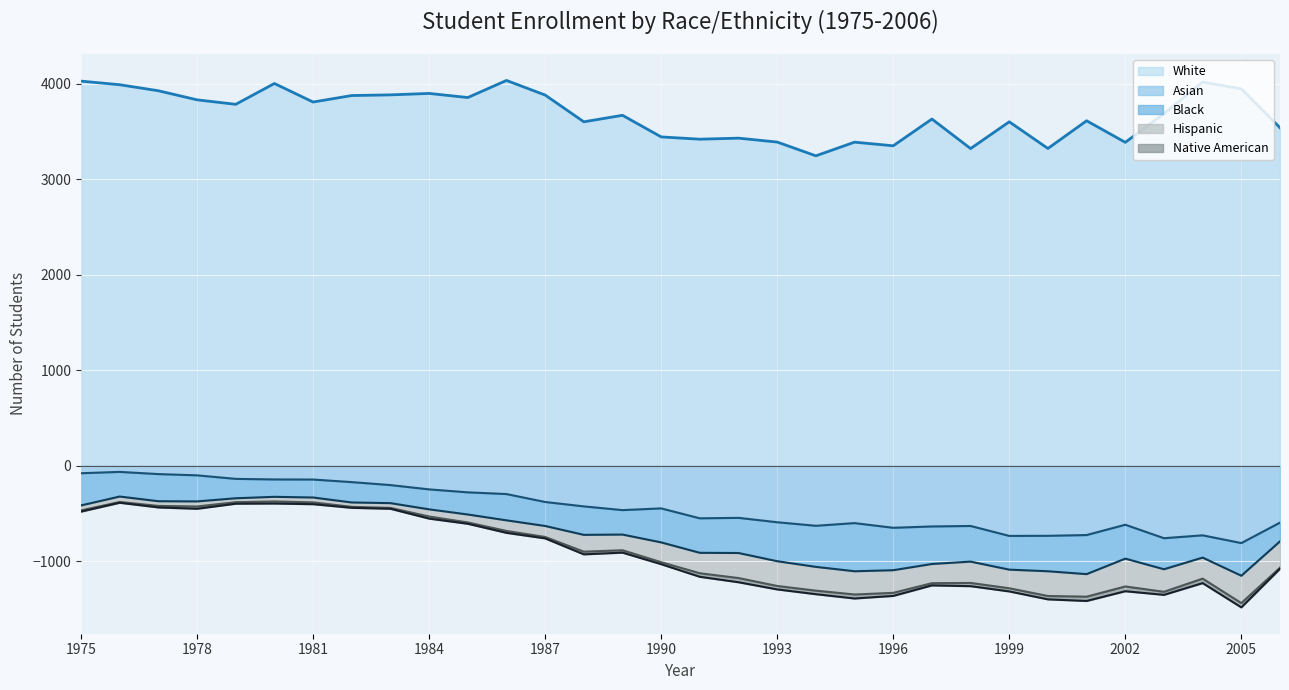

At which label does Native American reach its peak?

2002